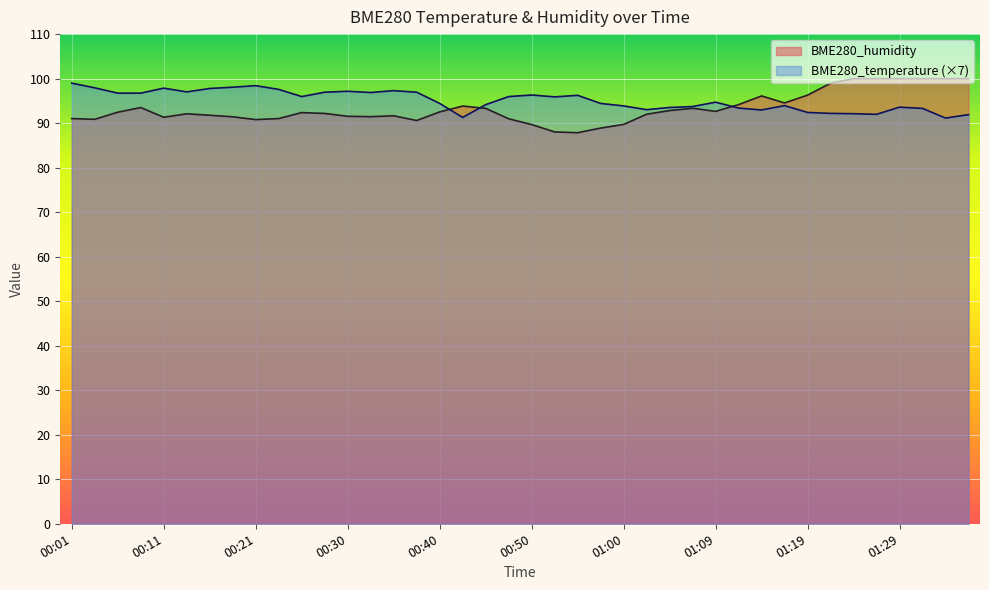

What is the sum of all BME280_temperature values?

3804.8